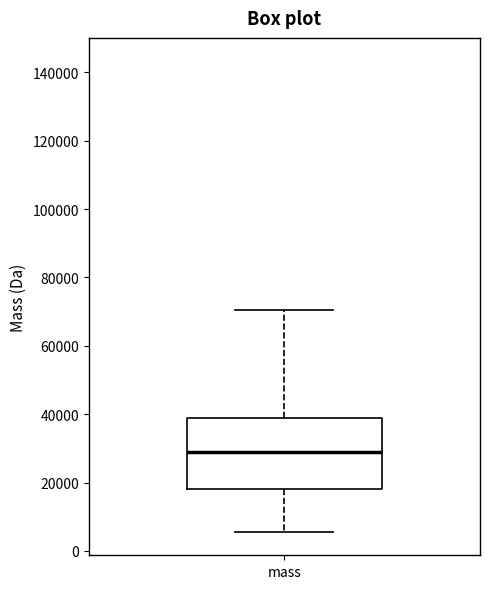

Read this box plot against the y-axis: the position of the median line, the range covered by the box, and the ends of both whiskers. The values are not printed on the chart, so give them approximately, as read against the axis.

median 28000, box 18000 to 38000, whiskers 6000 to 70000